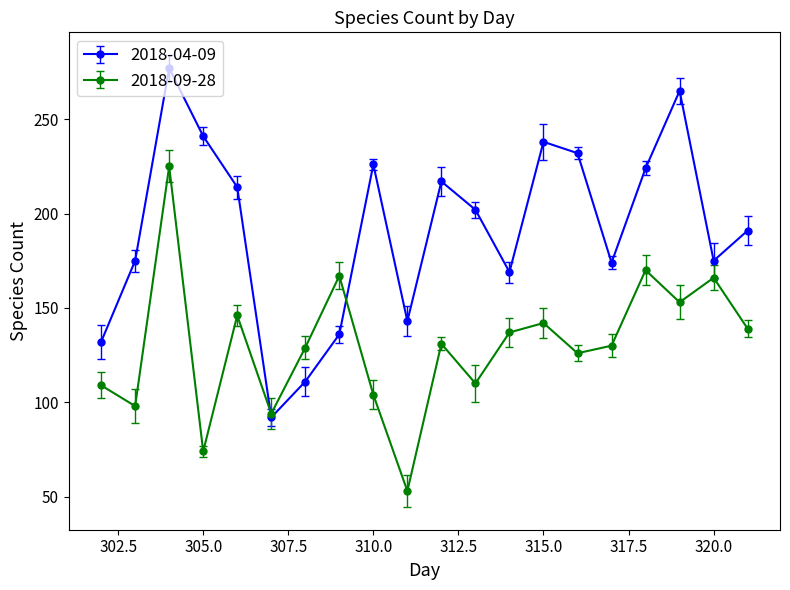

In 2018-04-09, how many points are higher than both neighbors (excluding endpoints)?

5